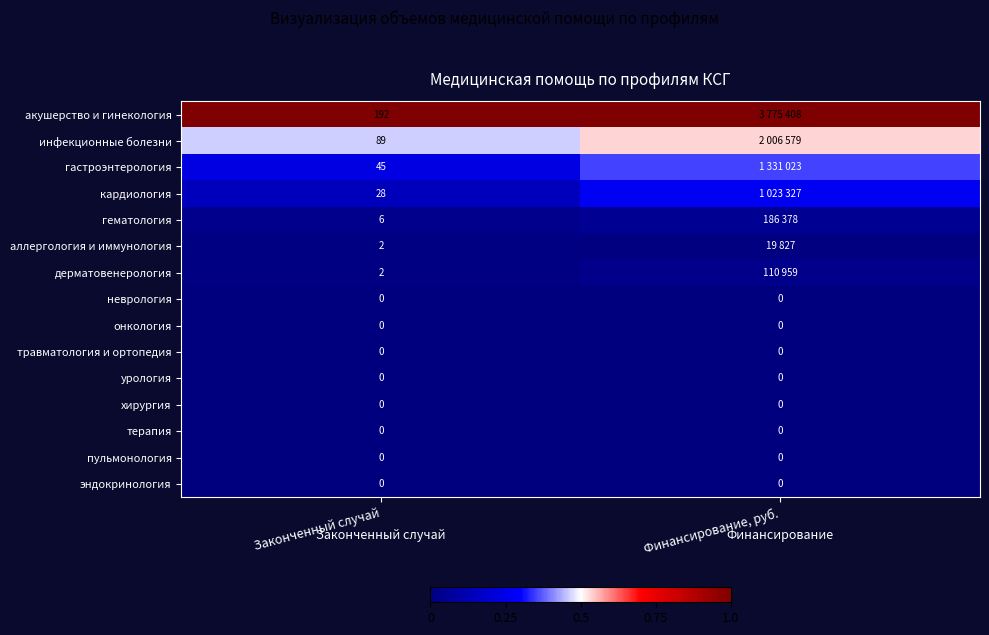

How many data points does each series have?

2